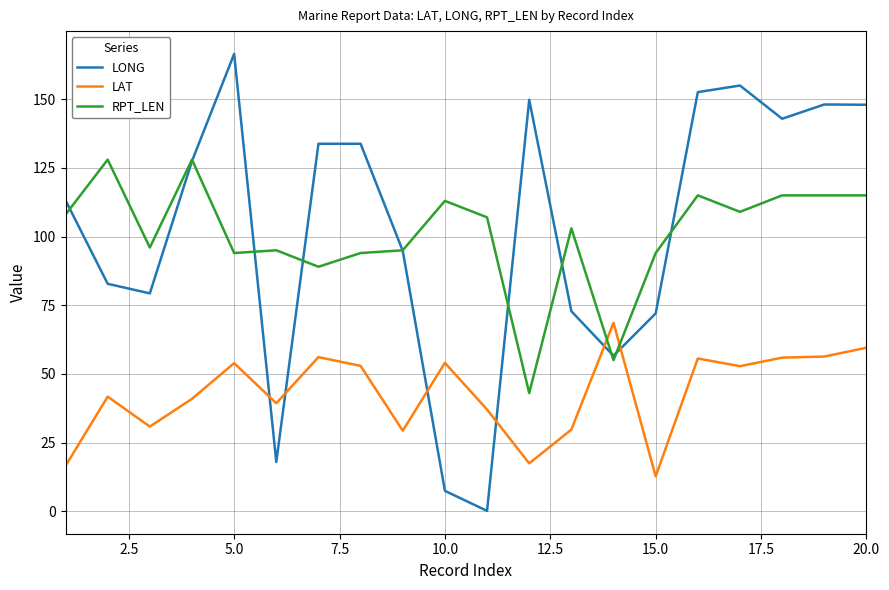

Rank the series by their maximum value, from highest to lowest.

LONG, RPT_LEN, LAT